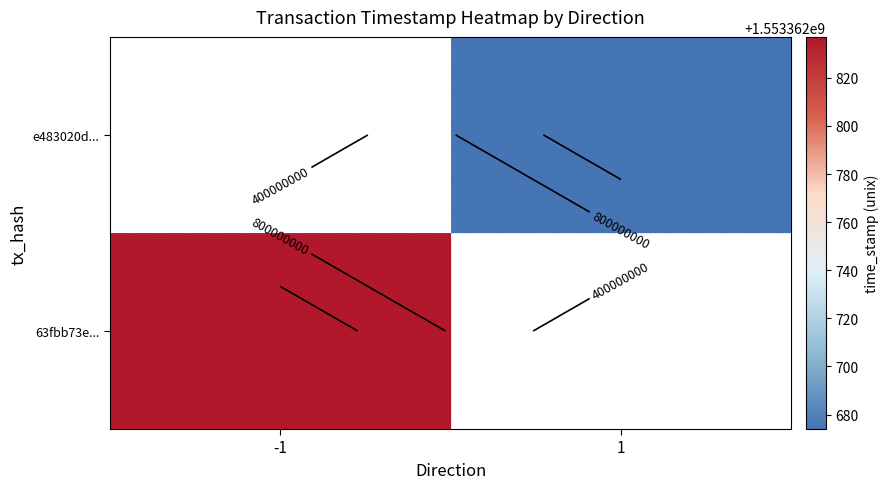

Rank the series at direction from highest to lowest value.

e483020db45c955f672c9784d5ef163393c7aa6, 63fbb73e1da2f3e7d427db0526c4cfd0aea5d75